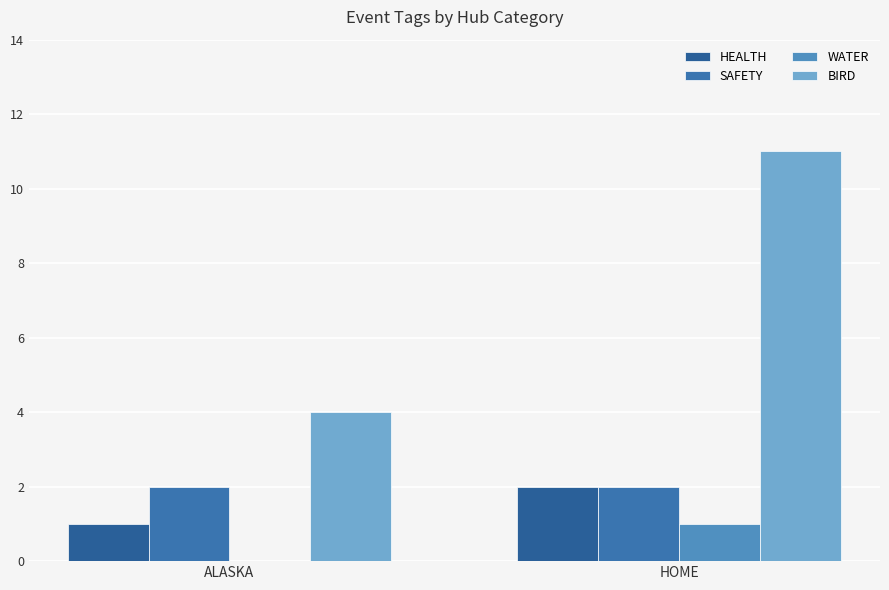

Which category has the highest value in the HEALTH series?

HOME